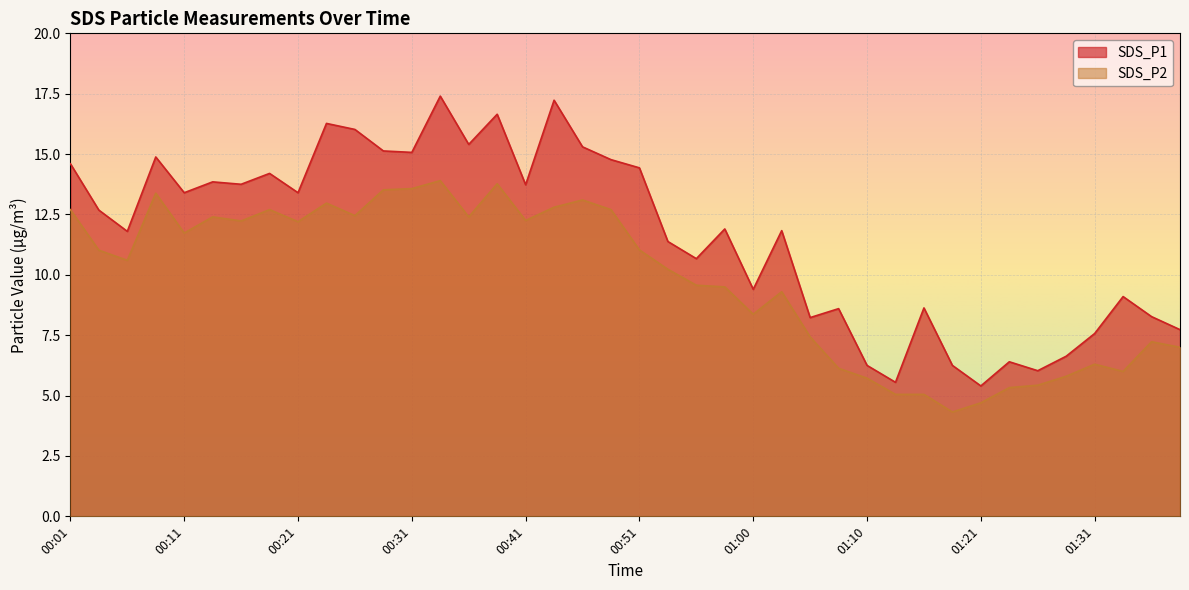

True or false: SDS_P1 and SDS_P2 intersect in this chart.

False